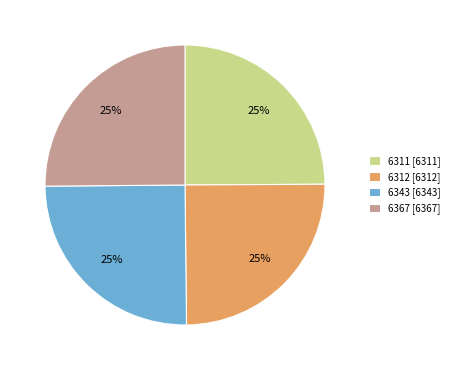

The 6312 slice represents 25% of the pie. True or false?

True